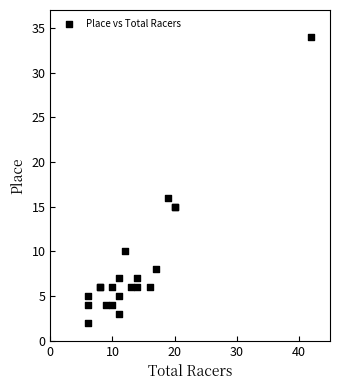

What Y value in the scatter plot is closest to 18?

16